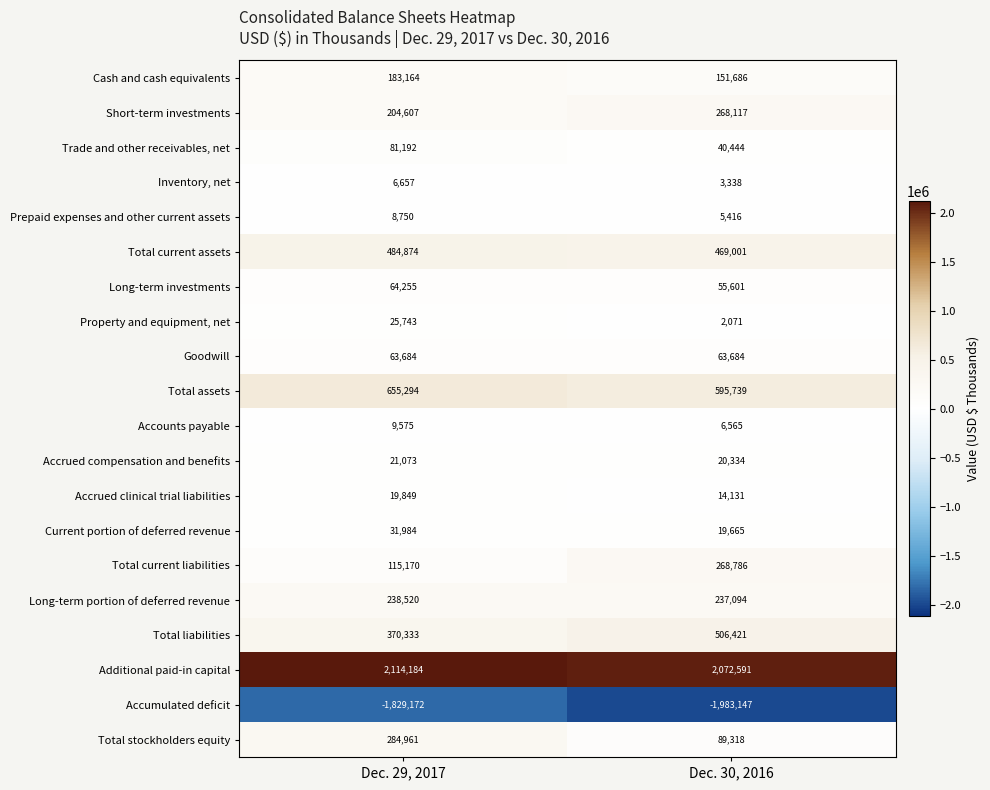

Which series changed the most between Dec. 29, 2017 and Dec. 30, 2016?

Total stockholders equity